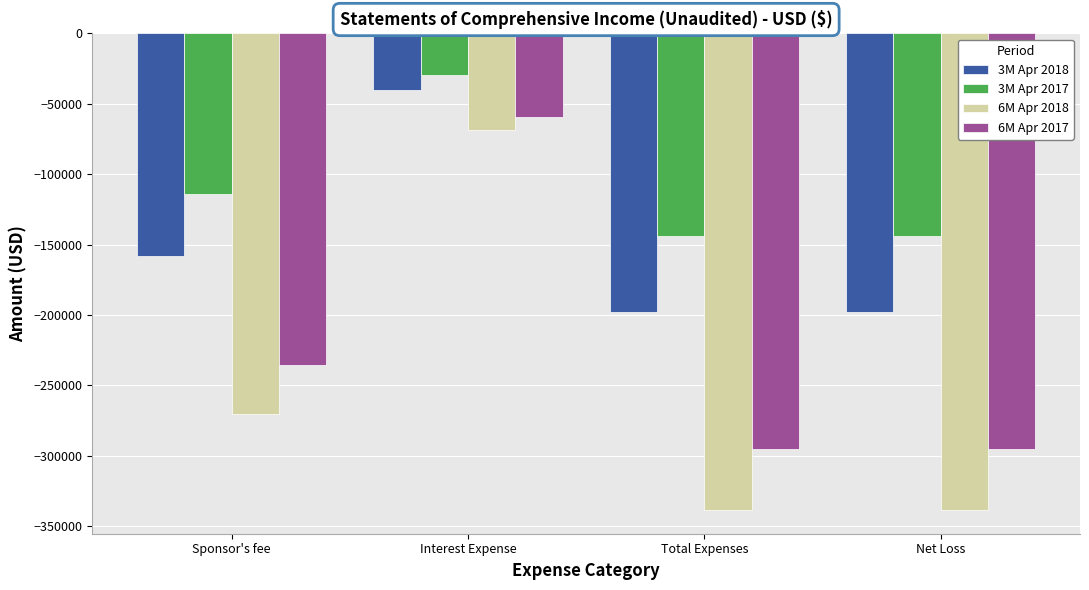

What are all the series names shown in the legend?

3M Apr 2018, 3M Apr 2017, 6M Apr 2018, 6M Apr 2017